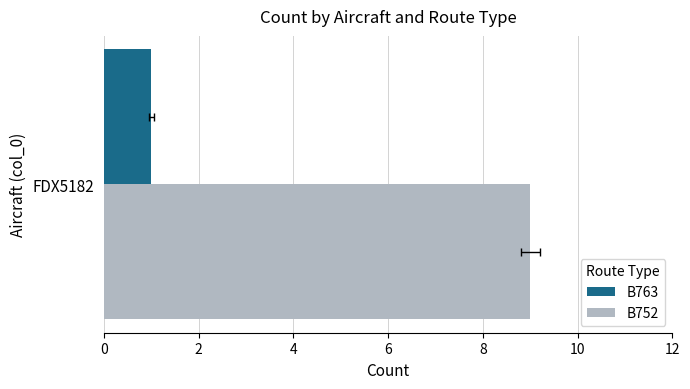

The value of B752 at 6 is 0. True or false?

False